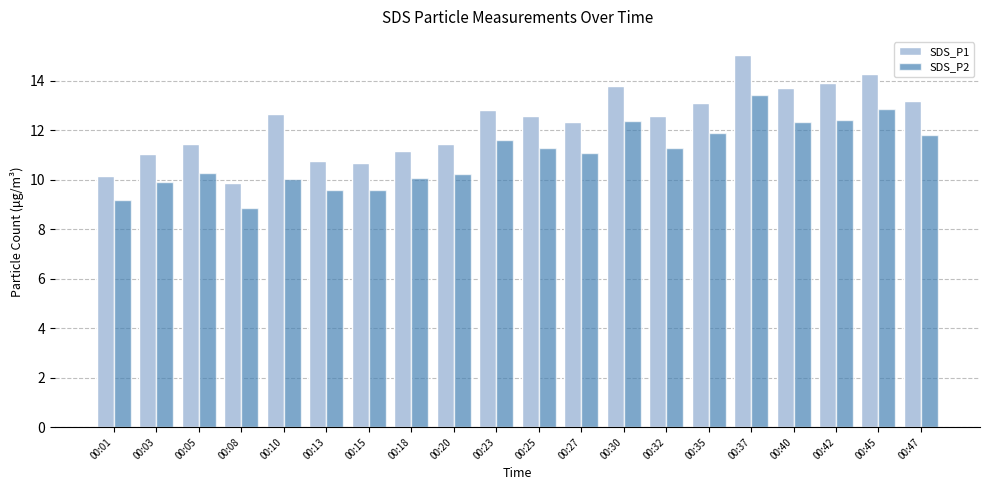

Rank the series by their maximum value, from lowest to highest.

SDS_P2, SDS_P1